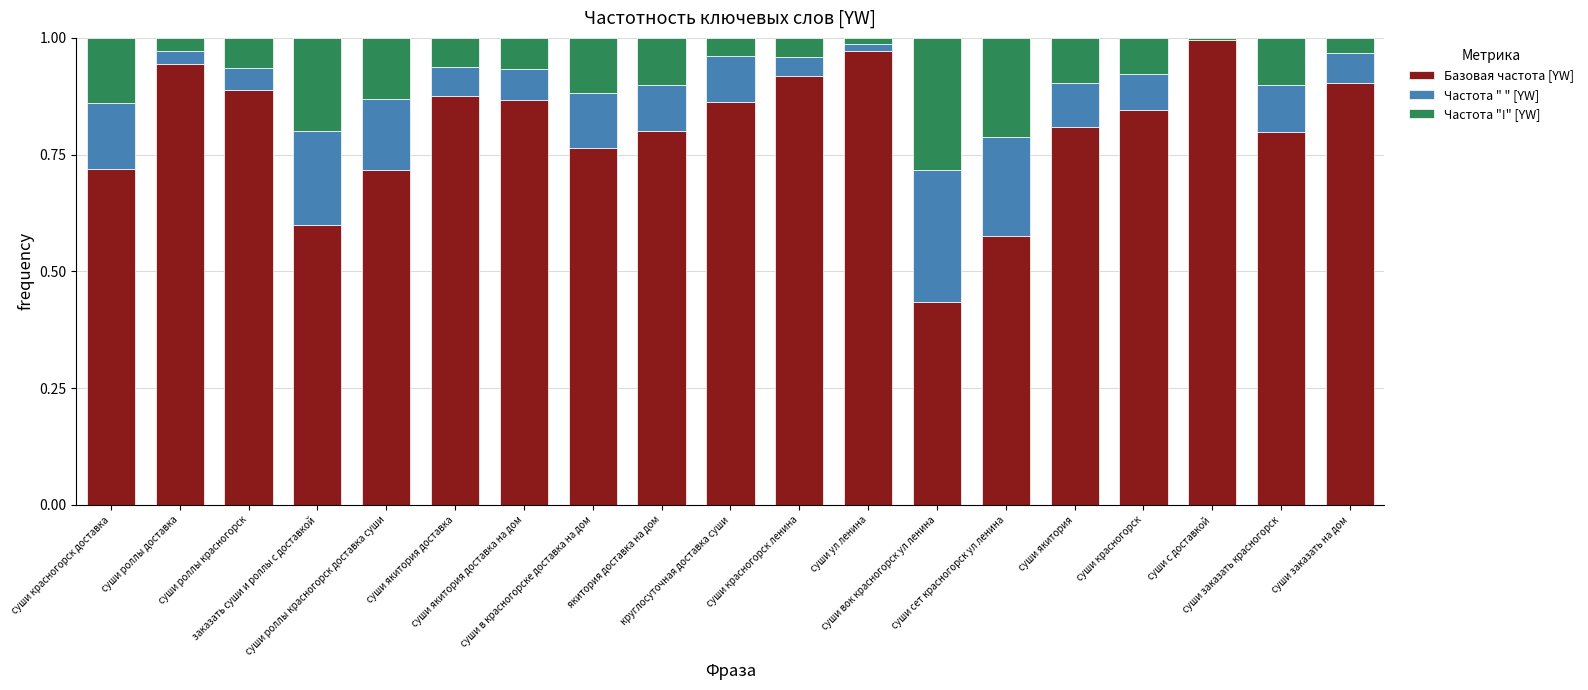

Count the number of data series in this chart.

3